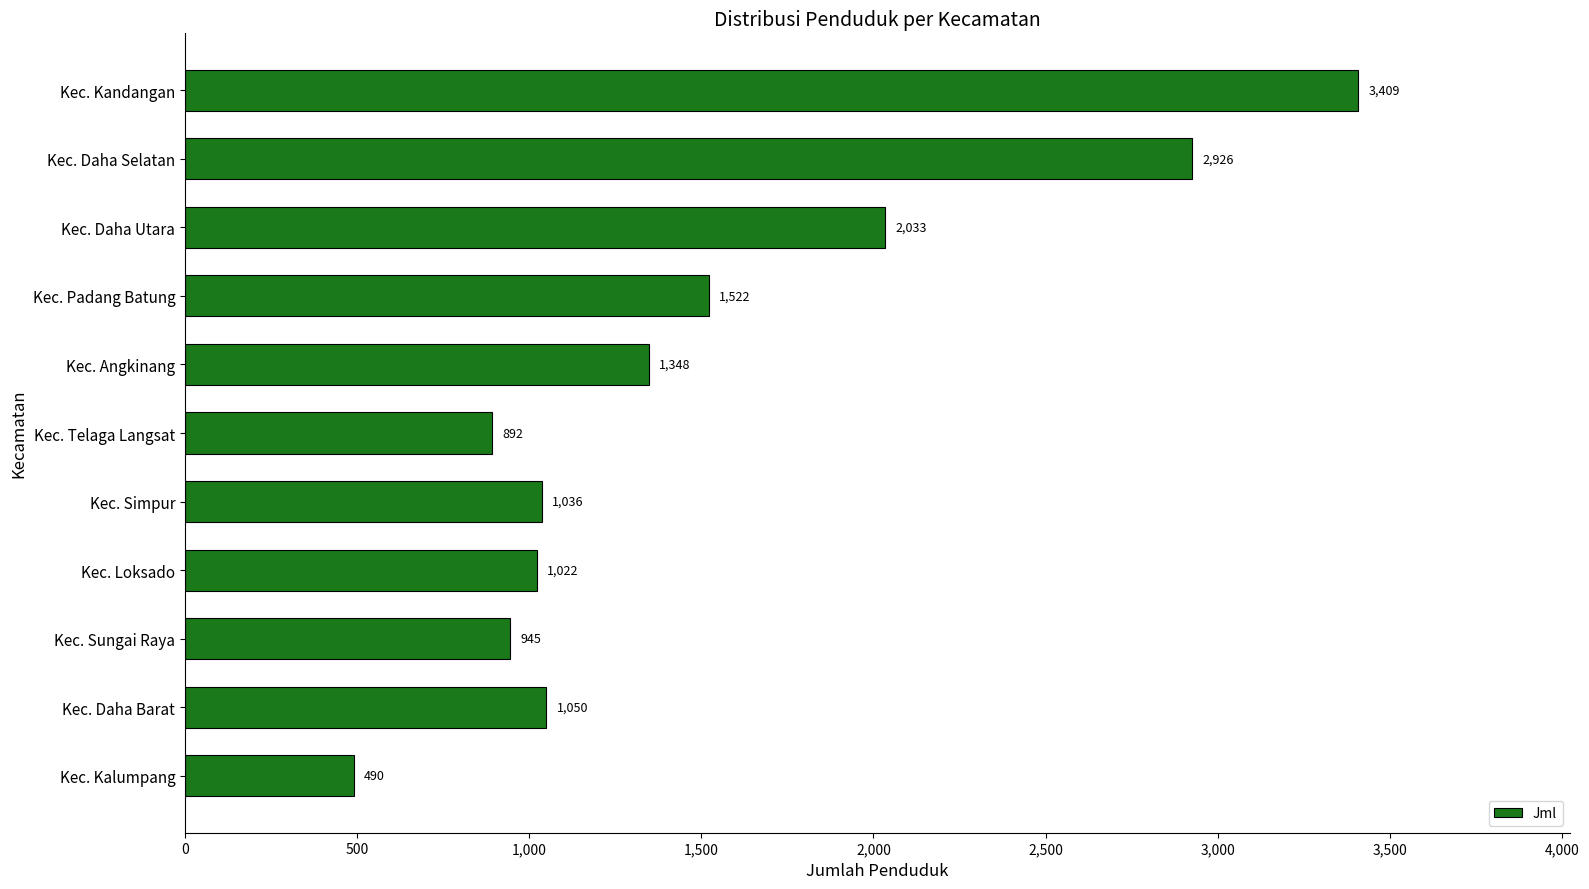

What is the difference between the values at Kec. Daha Barat and Kec. Angkinang?

298